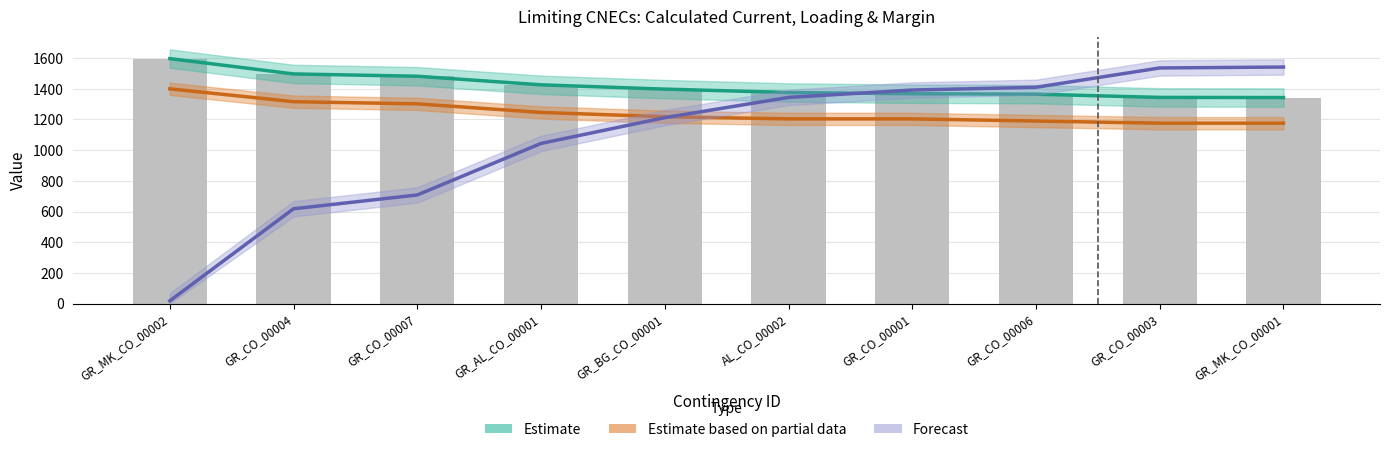

The Calculated I (A) series shows 2834 at GR_MK_CO_00002. True or false?

False